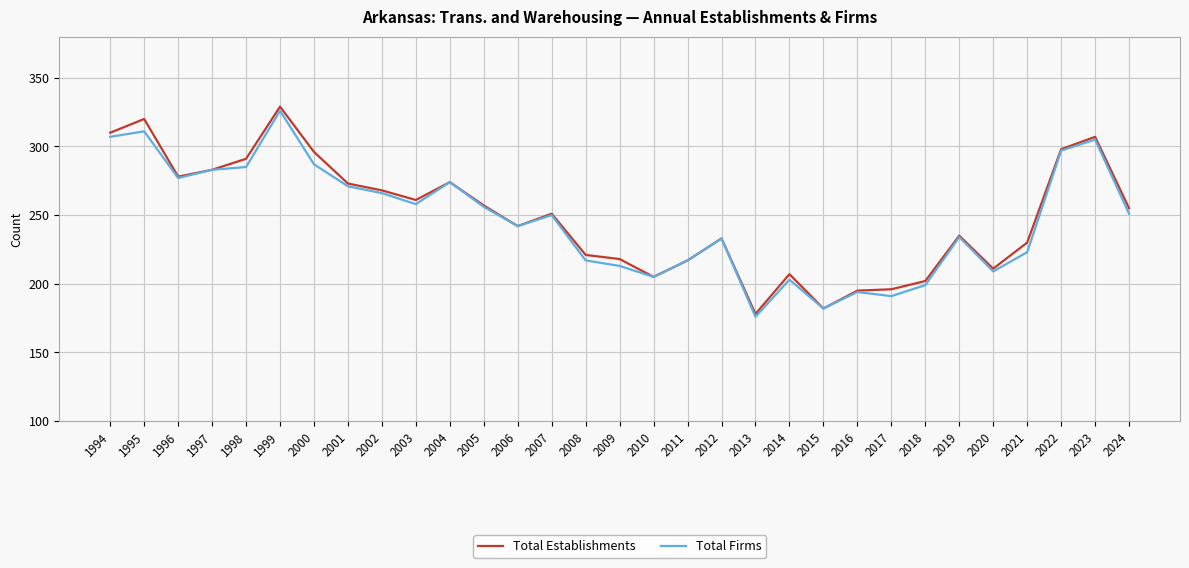

Rank the series by their maximum value, from lowest to highest.

Total Firms, Total Establishments